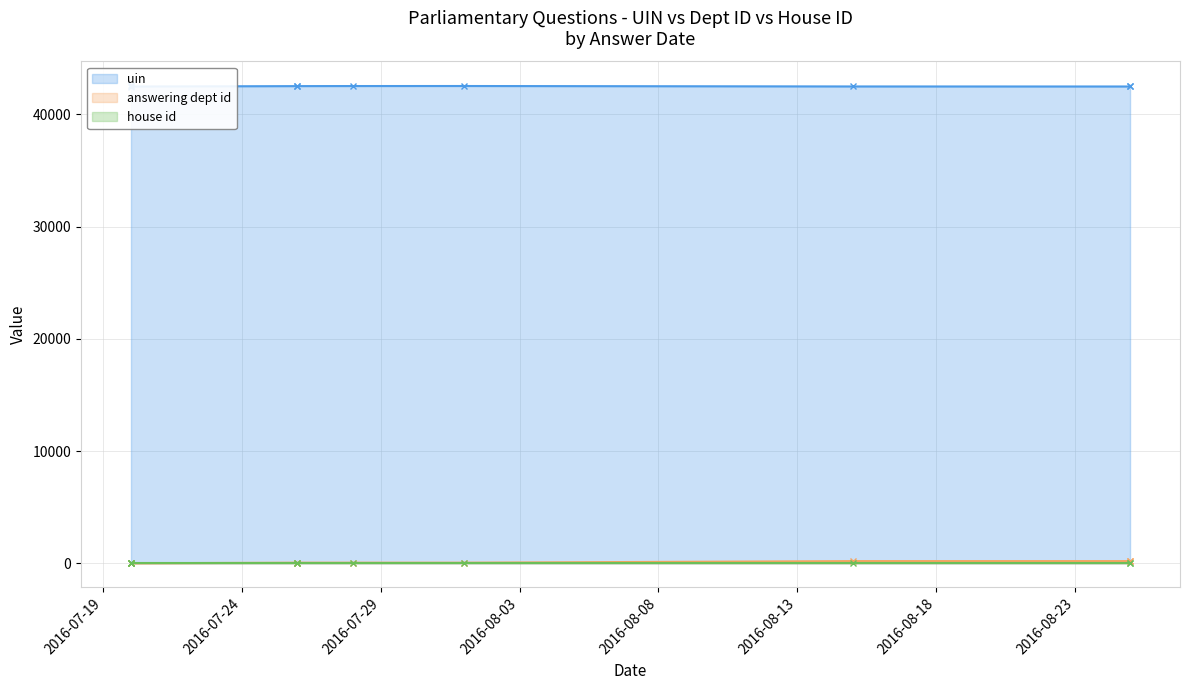

In answering dept id, how many points are higher than both neighbors (excluding endpoints)?

1